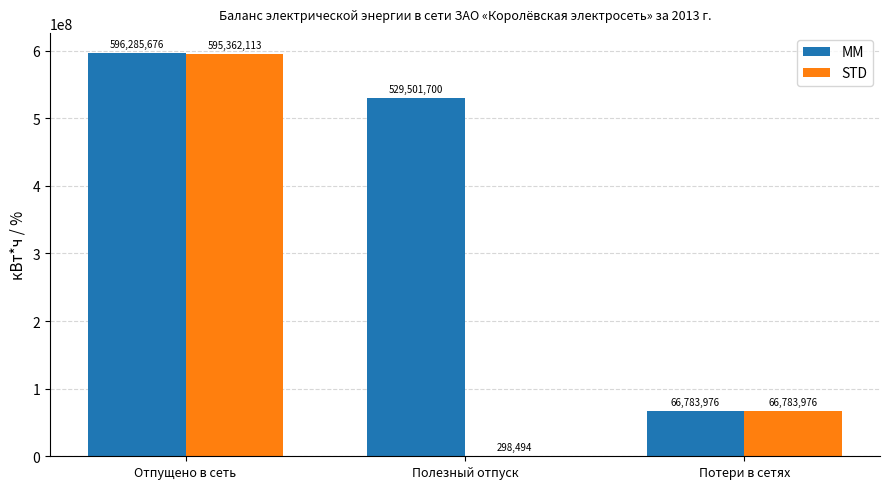

Is the value of STD at Полезный отпуск greater than the value of MM at Отпущено в сеть?

No